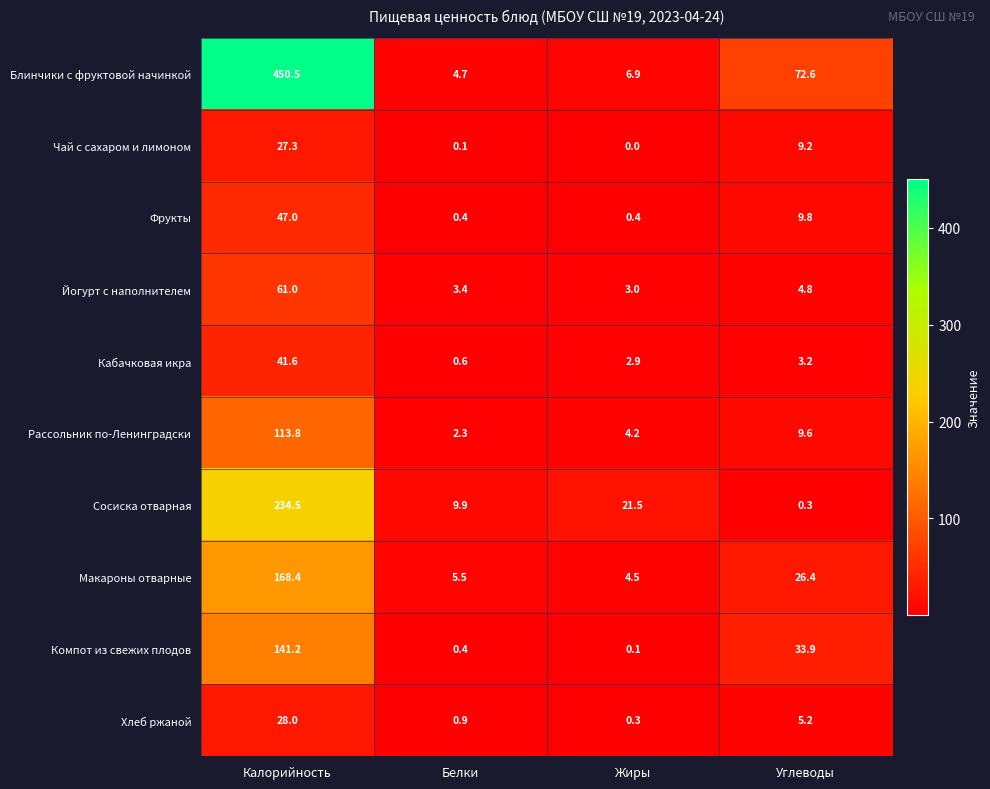

At which label does Фрукты first exceed 9?

Калорийность